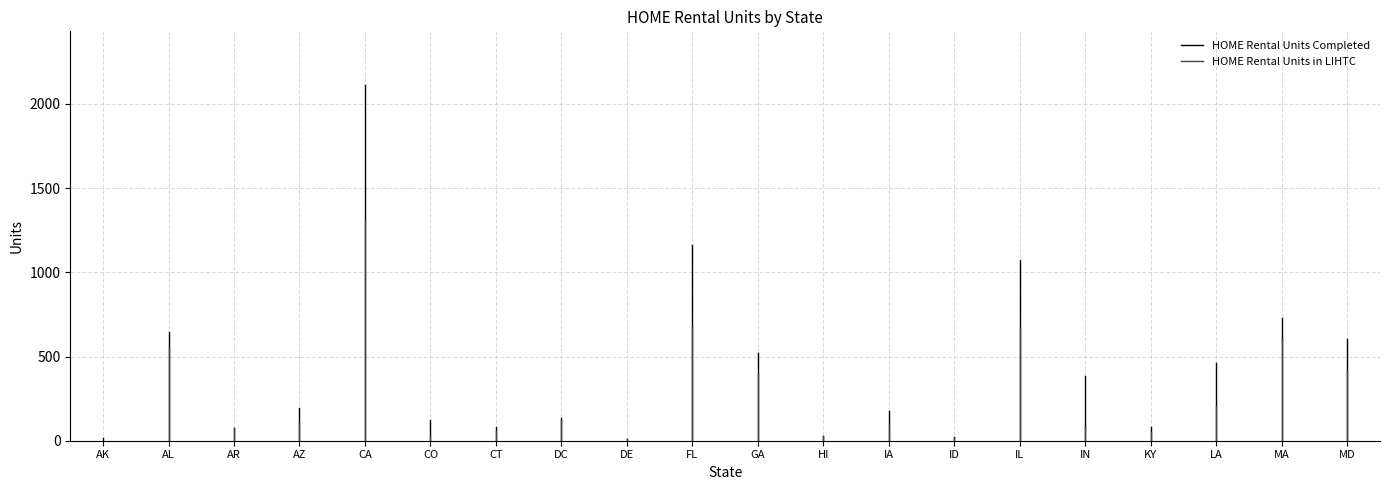

Which has a higher value, AK or AL?

AL